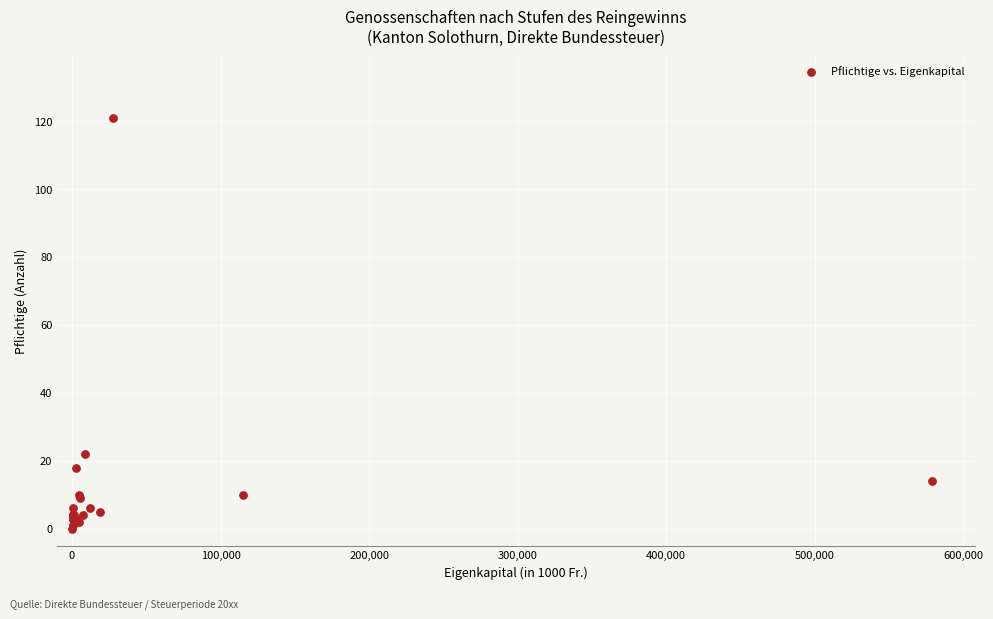

What Y value in the scatter plot is closest to 60?

22